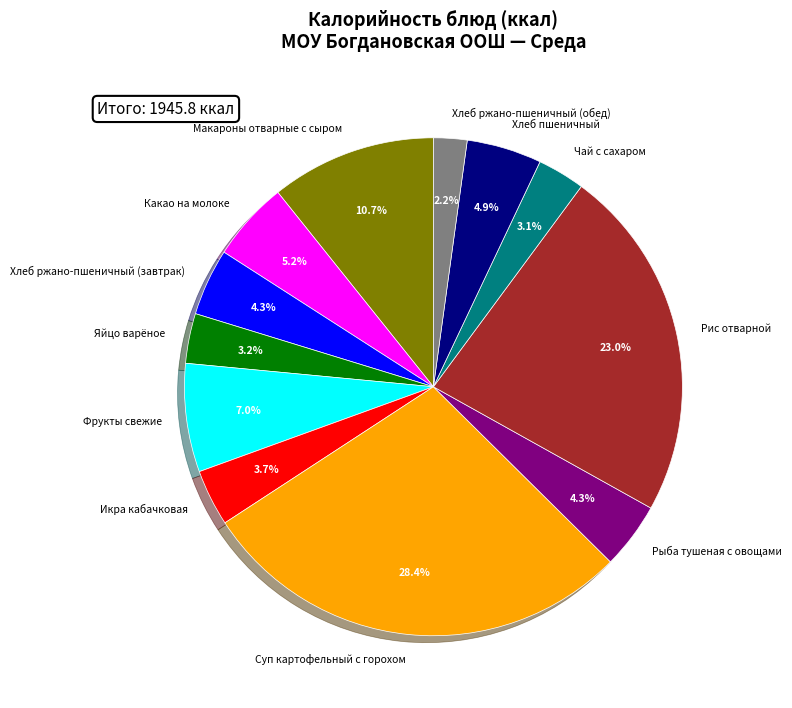

Does Рыба тушеная с овощами account for over 50% of the chart?

No